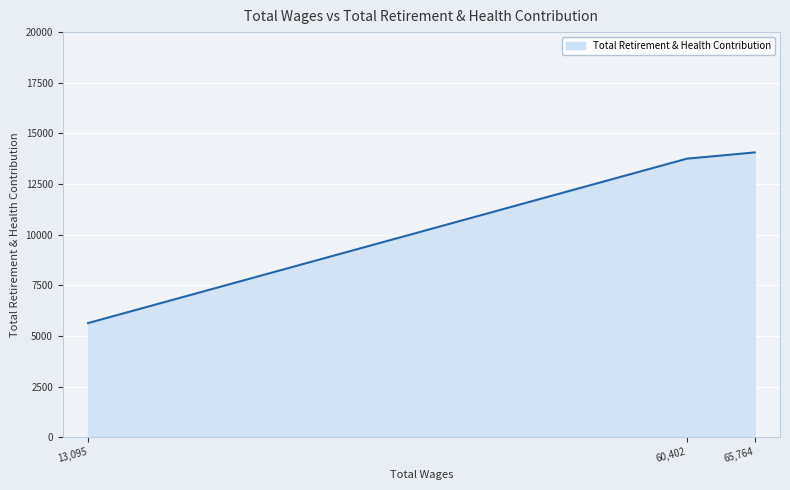

At which category does the chart reach its peak across all series?

65764.0